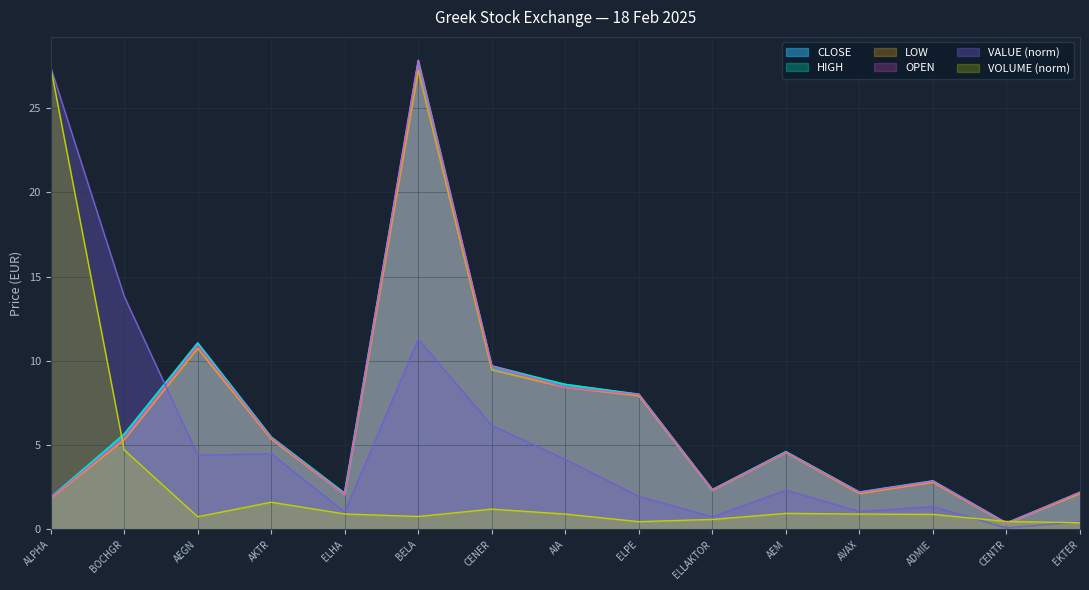

What is the label of the 9th point from the right?

CENER